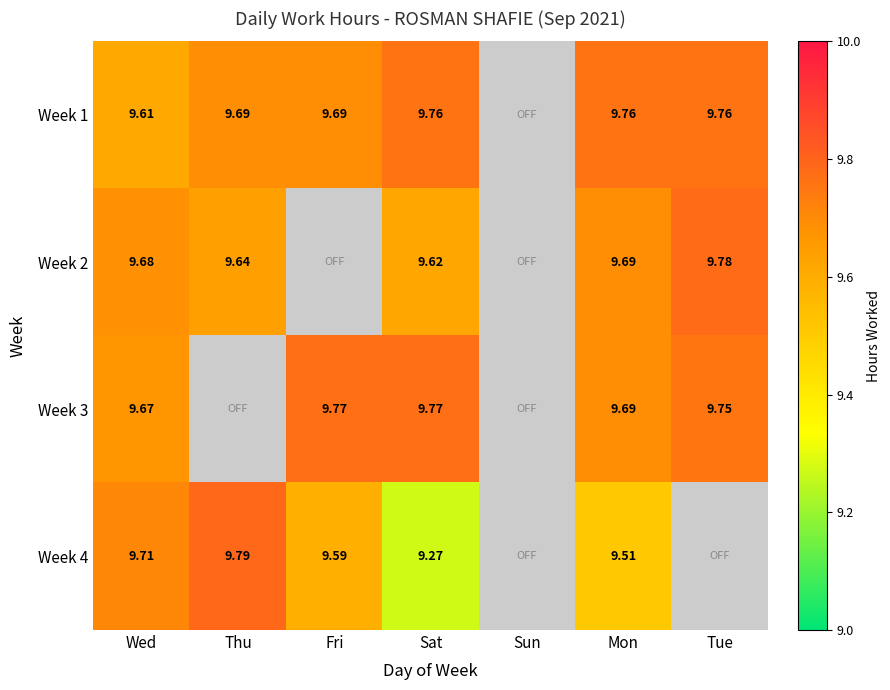

Is it true that Week 3 equals 9.8 at Sat?

True